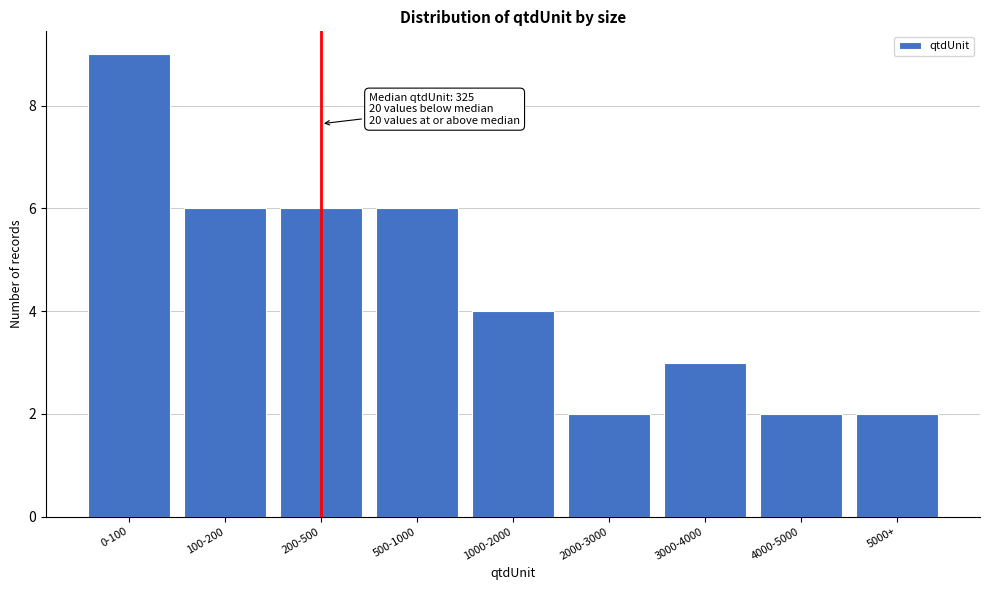

Reading left to right, transcribe all the data shown in this chart.

9	6	6	6	4	2	3	2	2